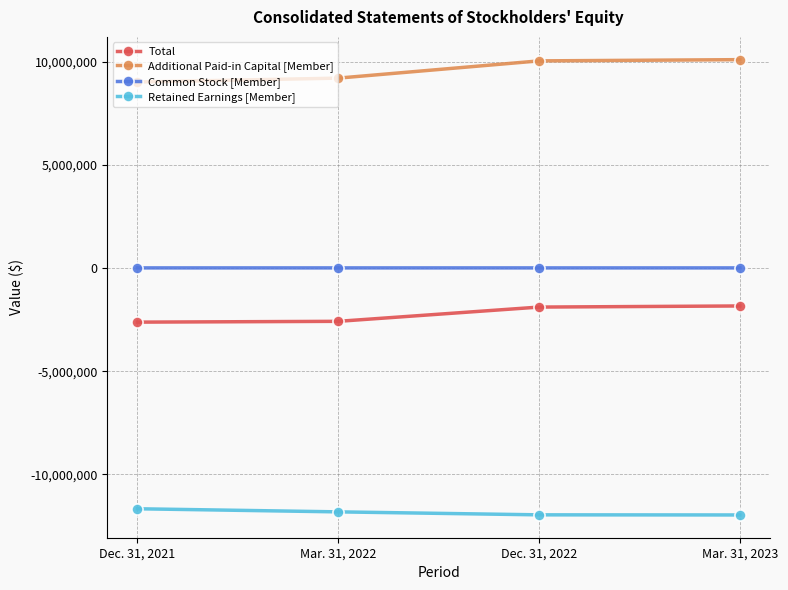

The value of Total at Dec. 31, 2022 is -1066864. True or false?

False